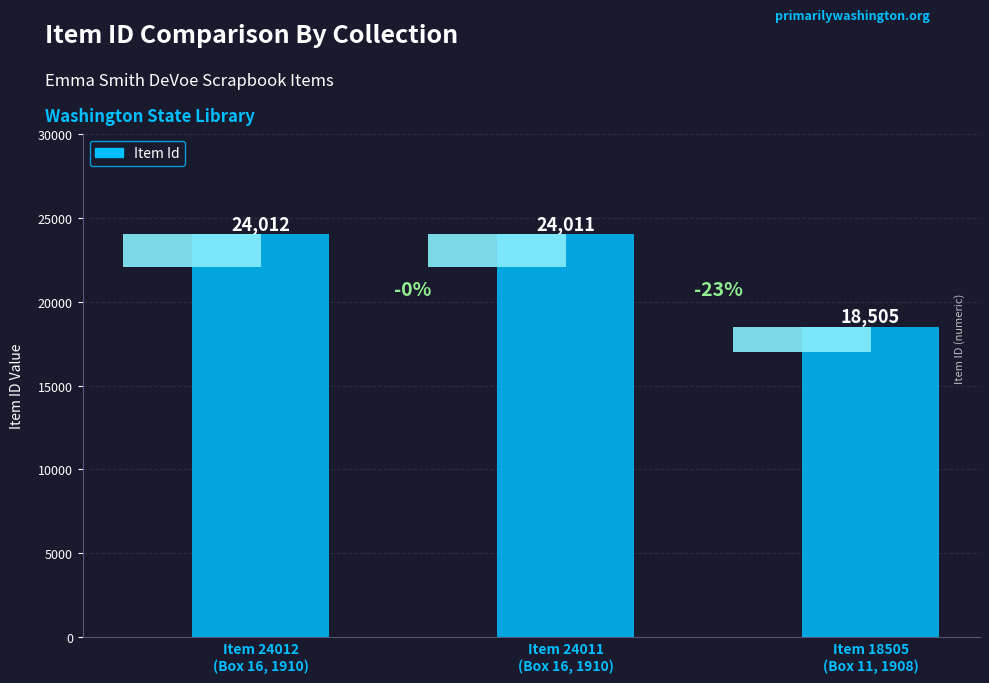

What is the label of the 2nd bar from the right?

Item 24011
(Box 16, 1910)